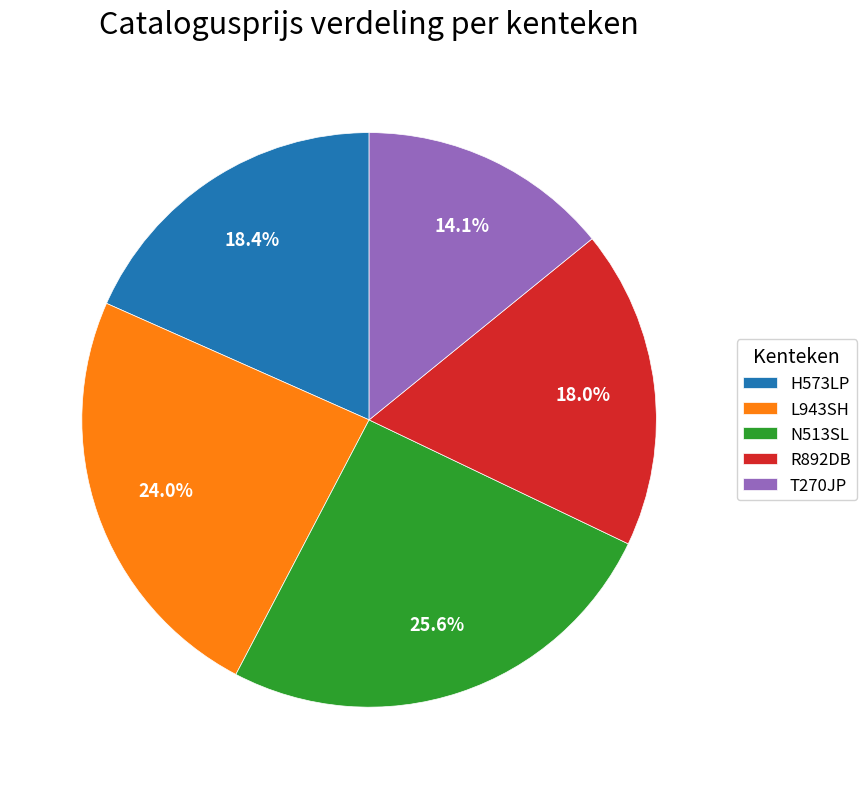

Count the number of slices in the pie.

5